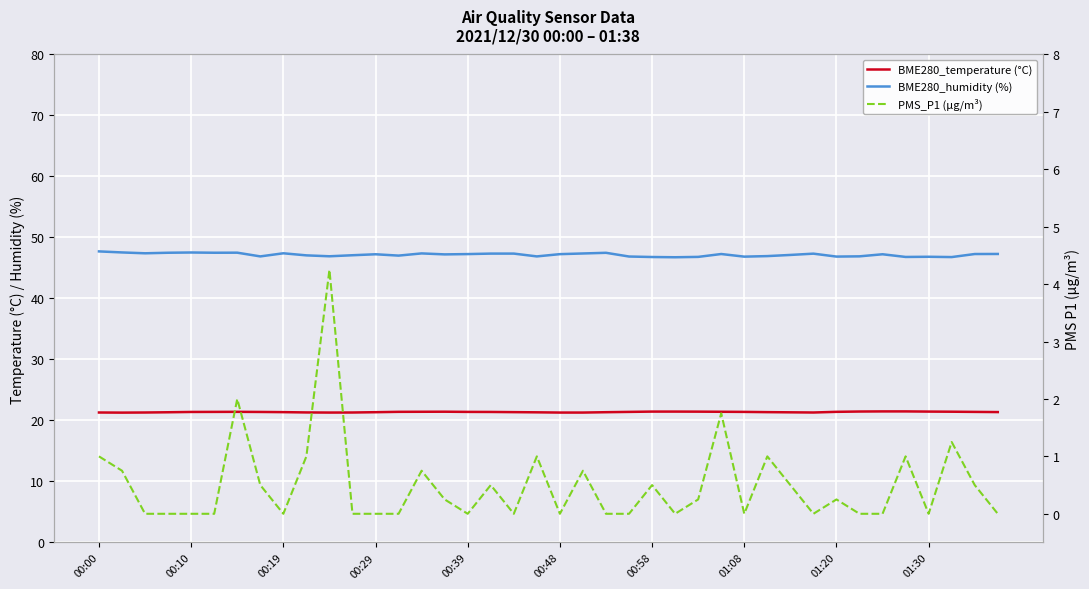

True or false: PMS_P1 (µg/m³) and BME280_temperature (°C) intersect in this chart.

False